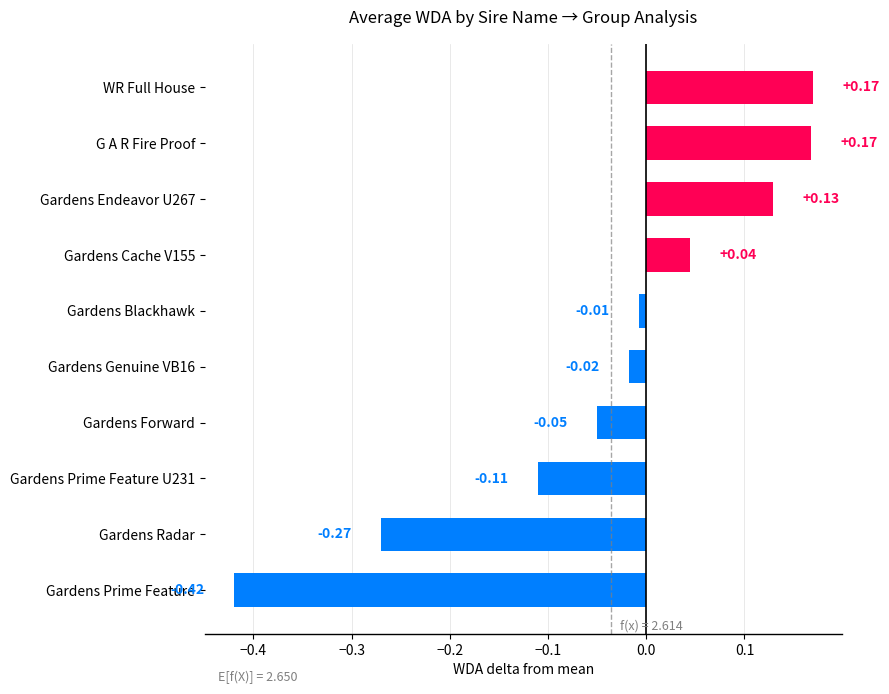

Which label corresponds to the smallest value in the chart?

Gardens Prime Feature